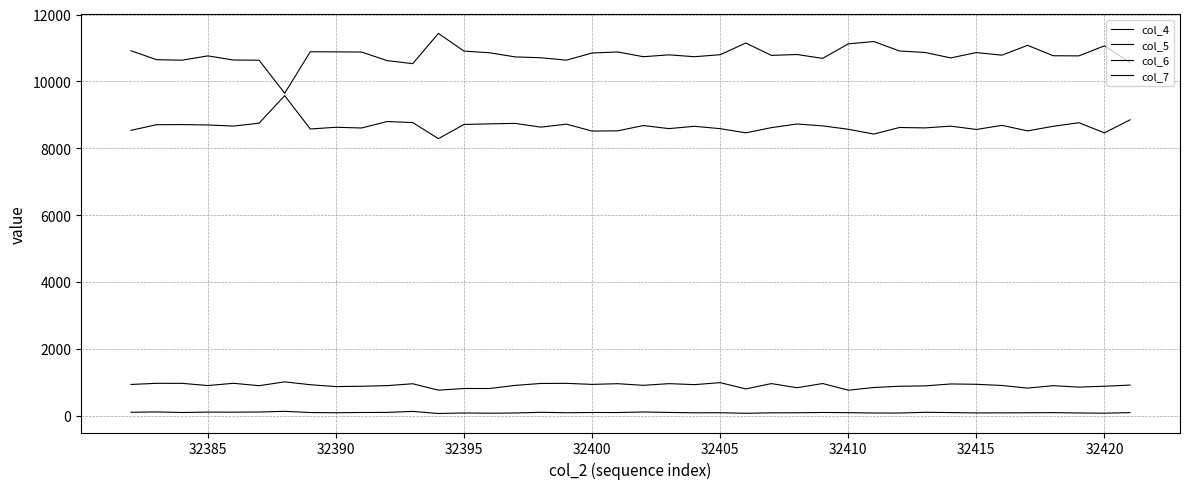

What is the minimum value for col_7?

61